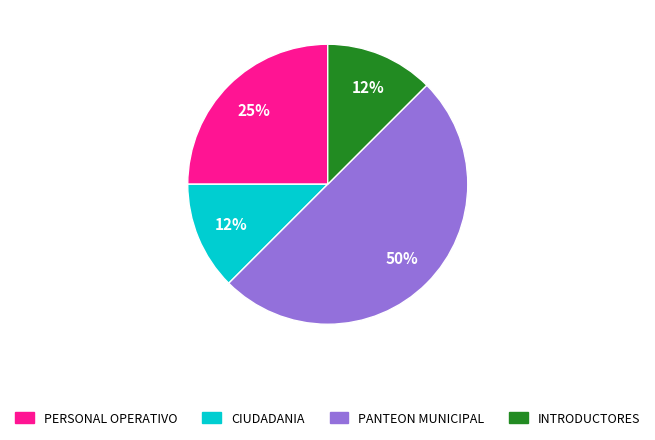

To the nearest percent, what percentage of the pie is PERSONAL OPERATIVO?

25%